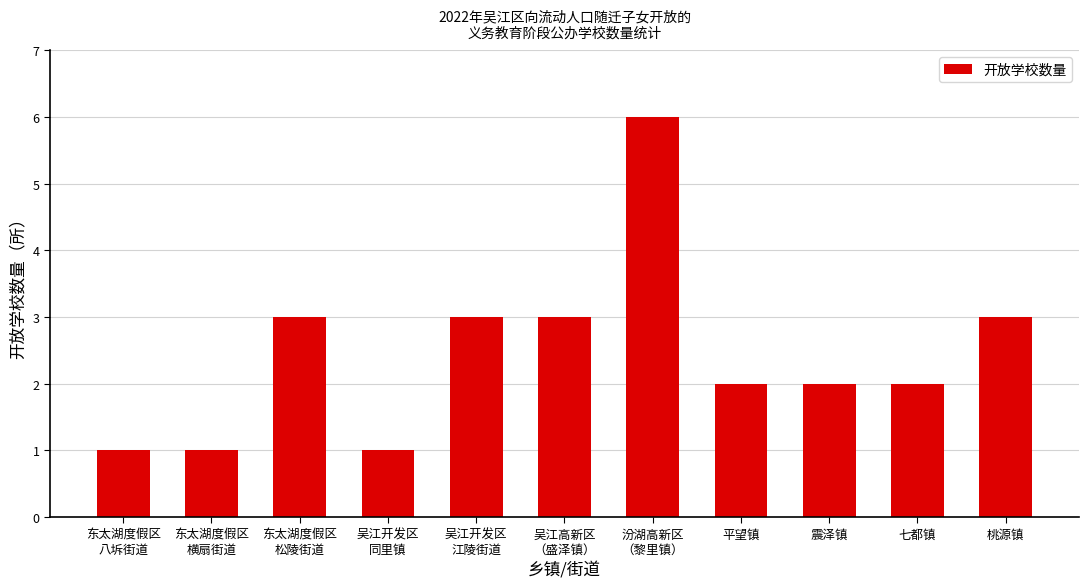

Read the value at 东太湖度假区
横扇街道.

1